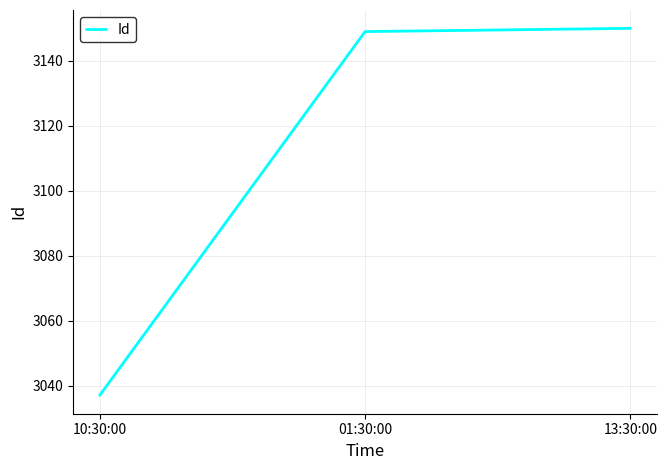

Rank the categories by value from lowest to highest.

10:30:00, 01:30:00, 13:30:00